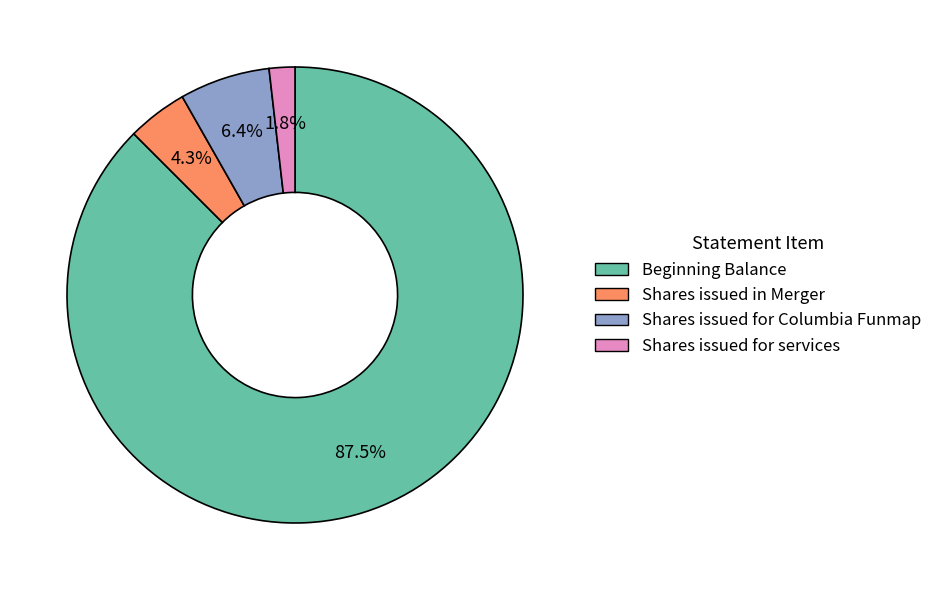

Is there any slice that represents more than half of the pie?

Yes